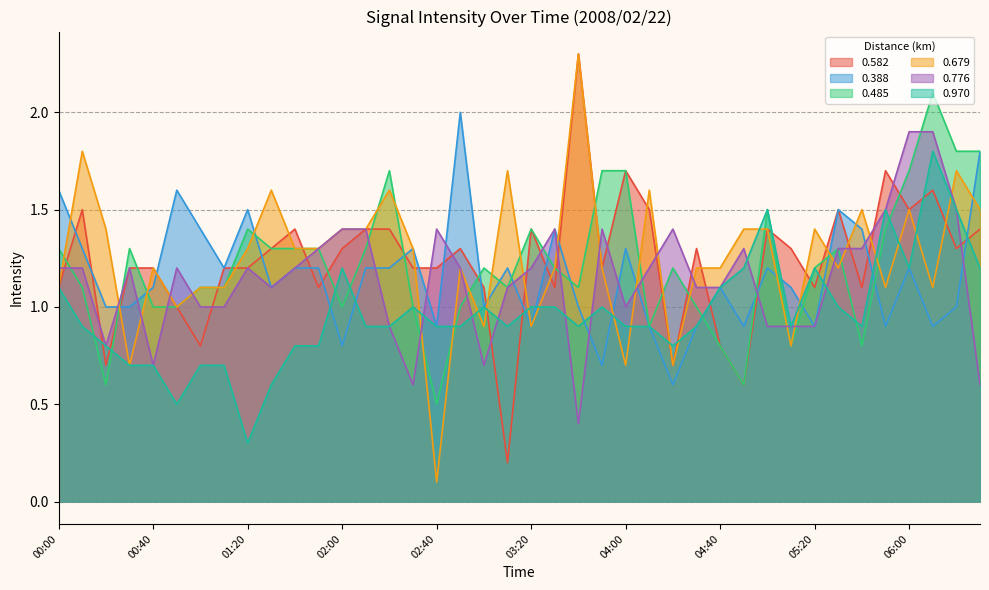

Where do 0.679 and 0.970 first cross each other?

02:30 and 02:40